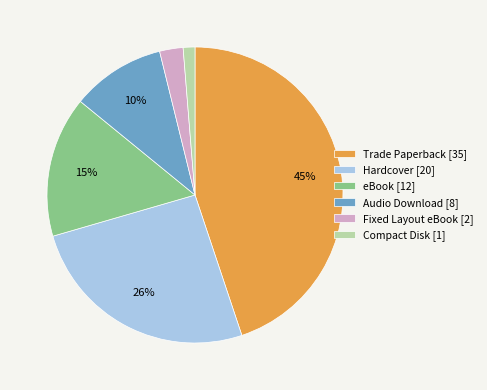

Is the sum of Compact Disk [1] and Audio Download [8] greater than half?

No